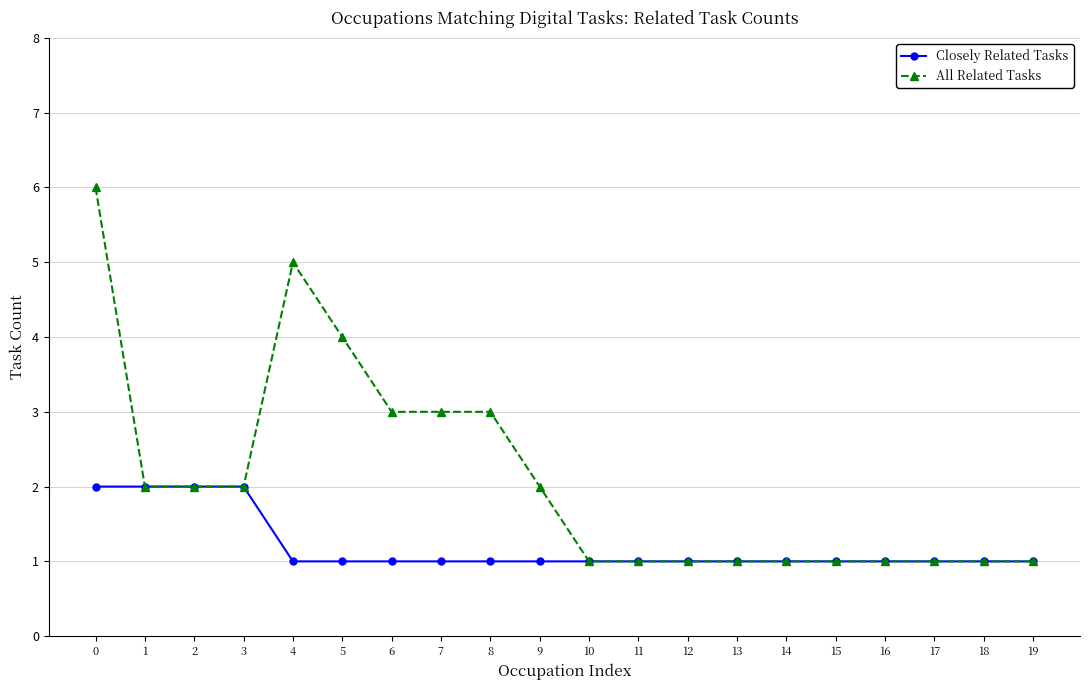

Between 8 and 15, which series saw the biggest shift?

All Related Tasks